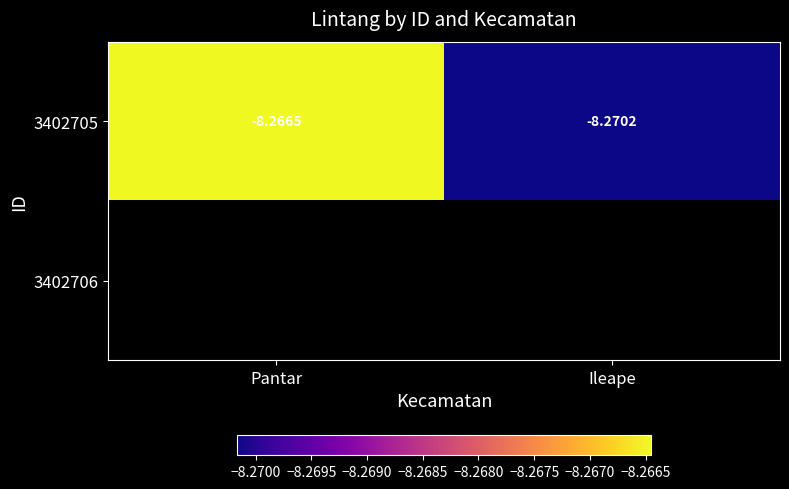

Which series changed the most between Pantar and Ileape?

3402705